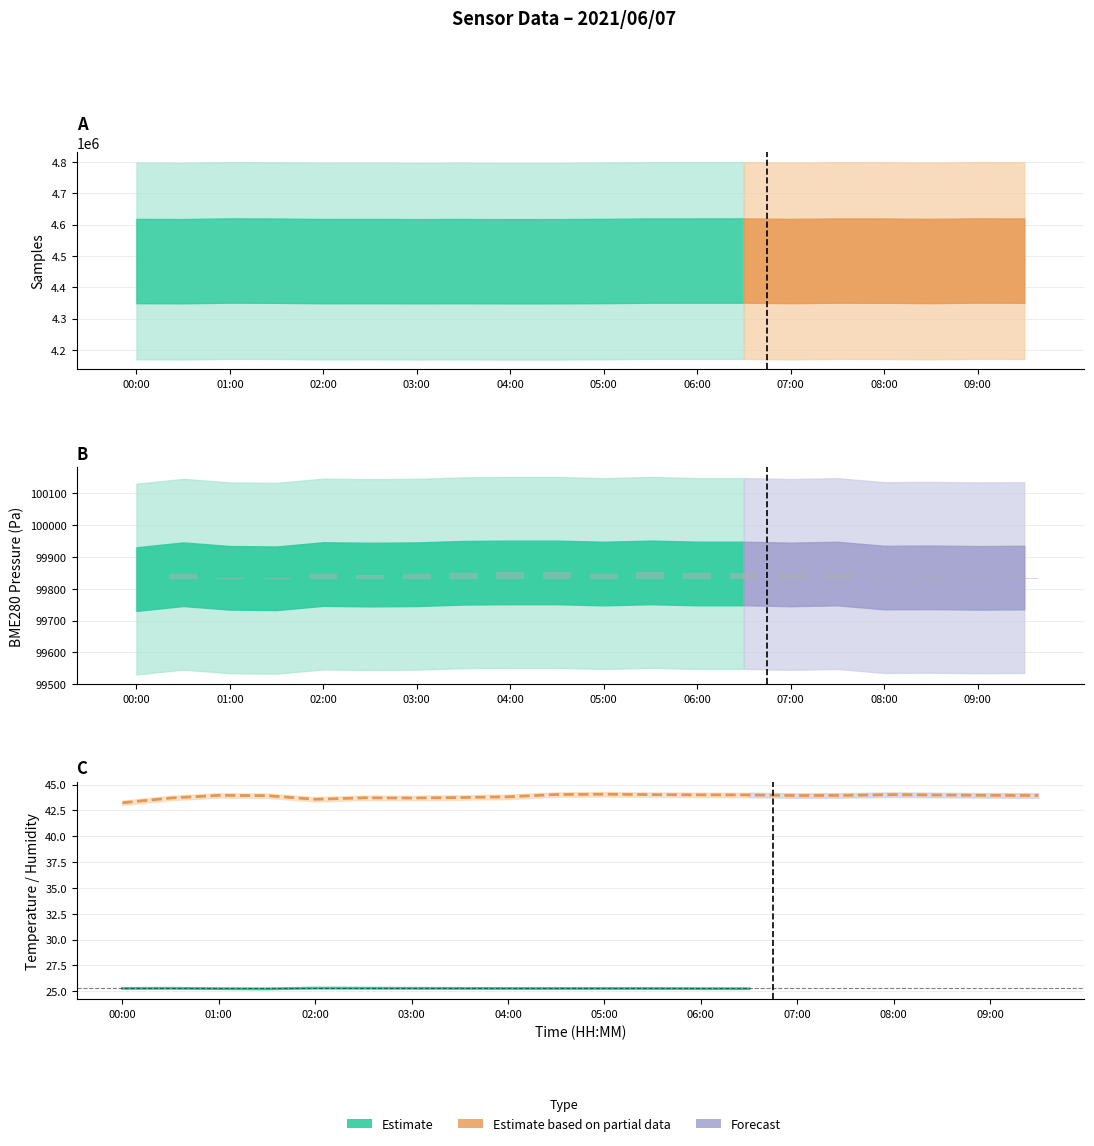

Which series has the largest total across all categories?

BME280_humidity